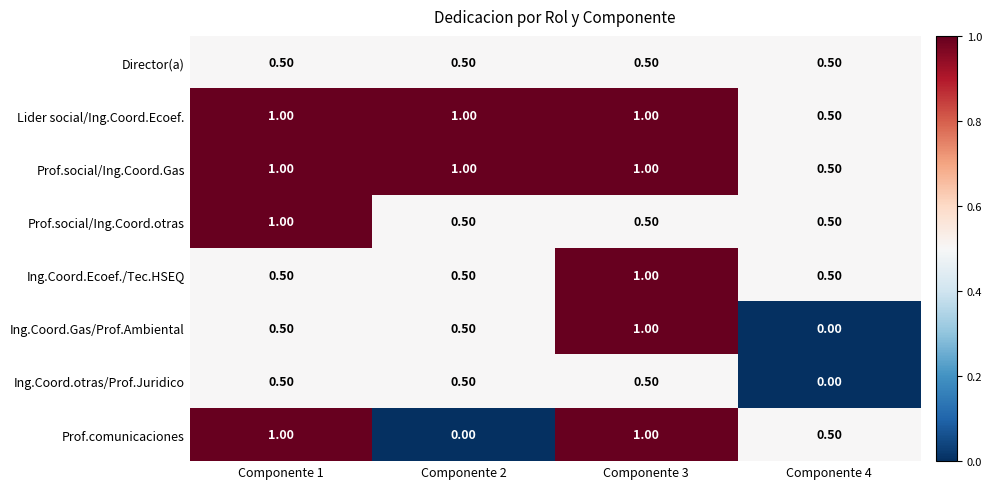

What is the difference between the Lider social/Ing.Coord.Ecoef. values at Componente 2 and Componente 4?

0.5